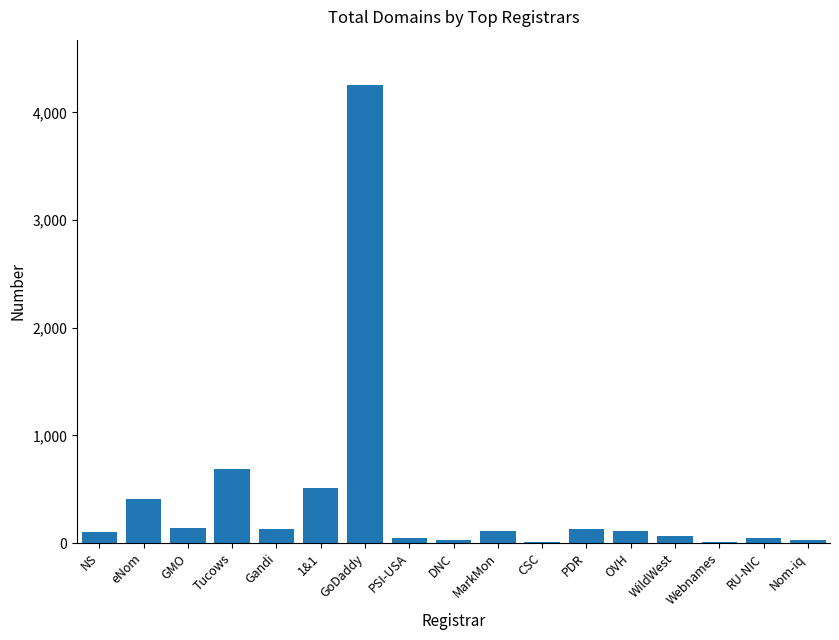

What is the maximum value shown in the chart?

4250